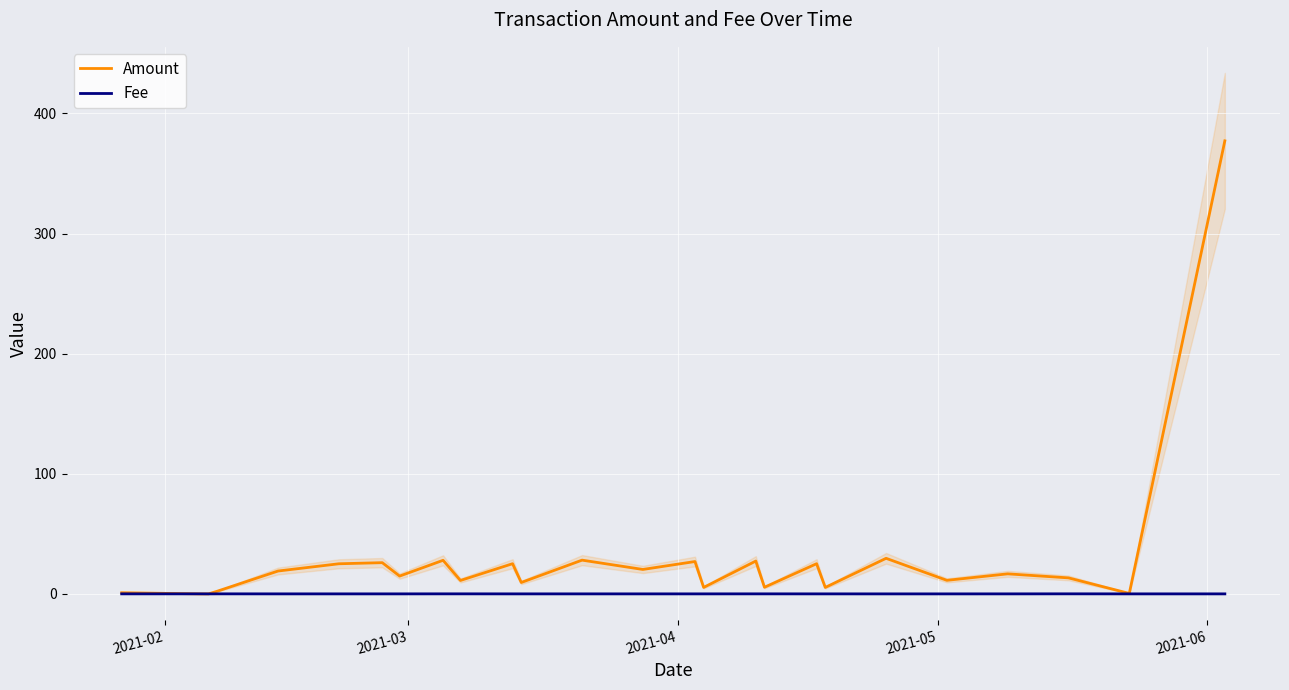

What is the highest value of the Amount series?

377.1